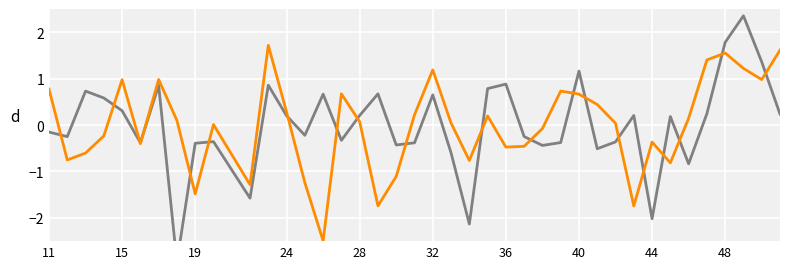

What are all the series names shown in the legend?

Y_shift, X_shift